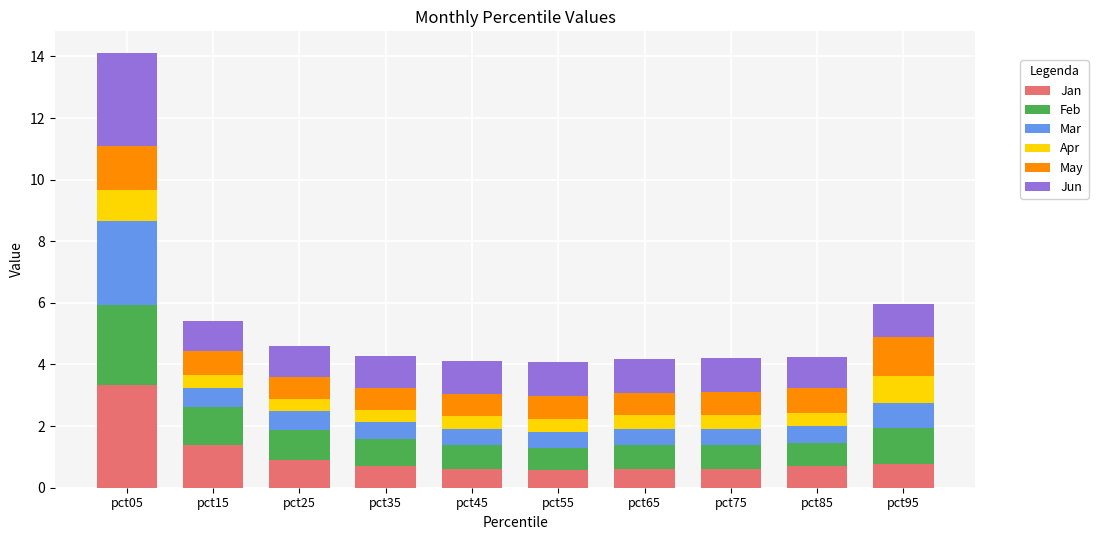

What is the difference between the maximum and minimum values in the Jan series?

2.7